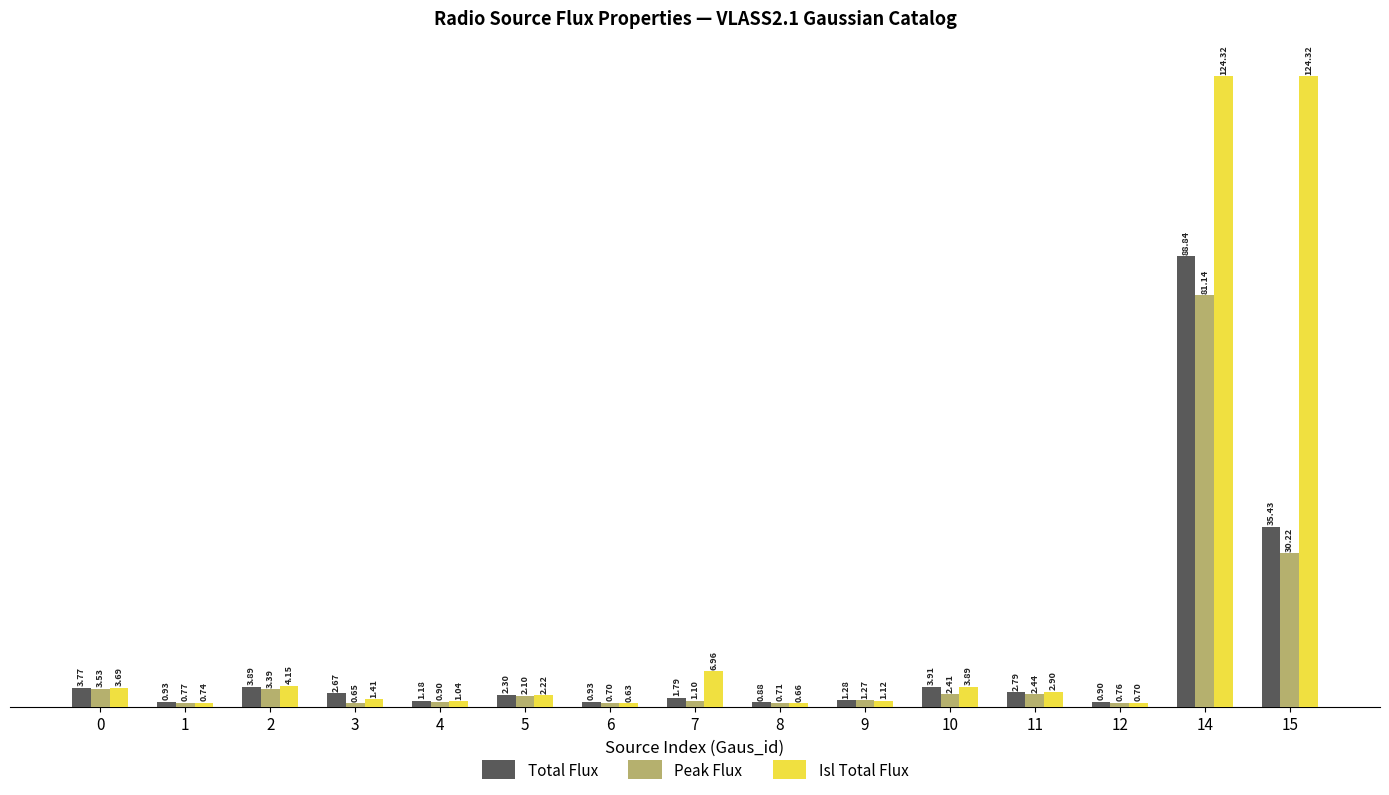

What is the value of the Isl Total Flux bar at the 1st from the left?

3.7